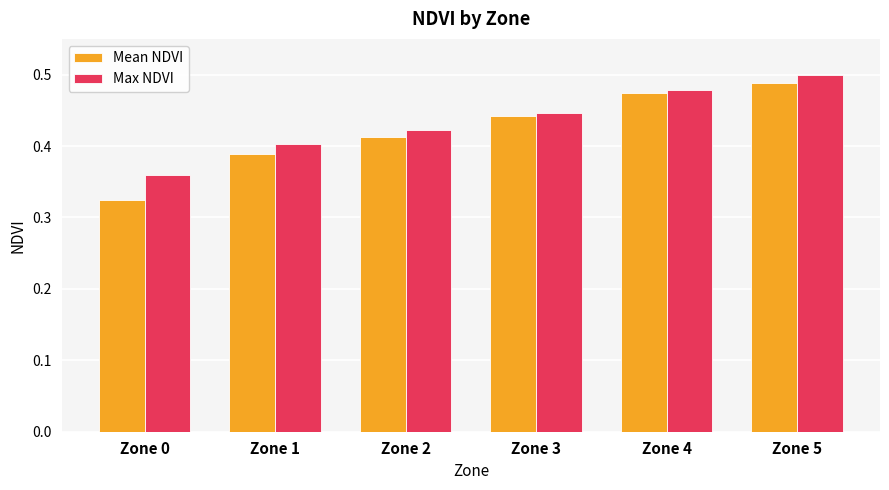

Which series has the largest range (max minus min)?

Mean NDVI